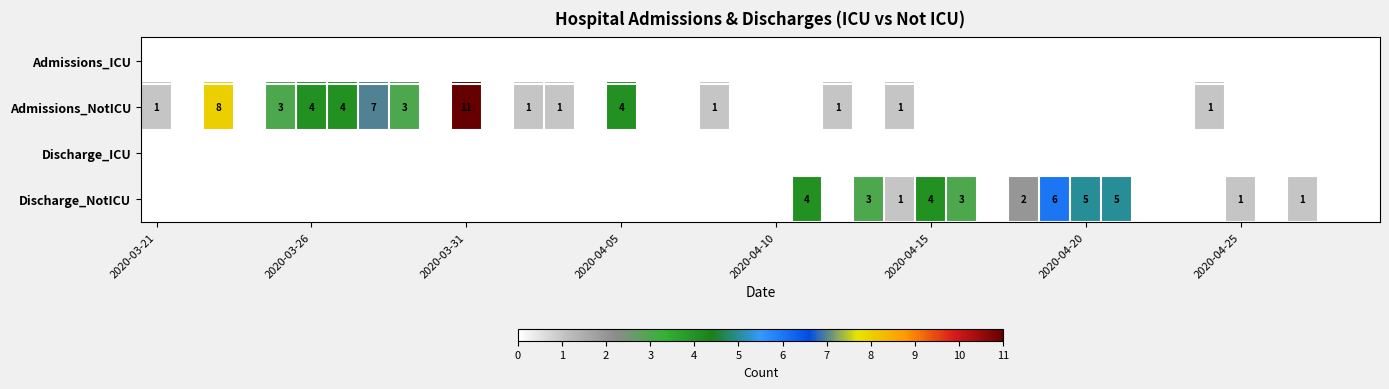

List the series in order of their peak value, highest first.

Admissions_NotICU, Discharge_NotICU, Admissions_ICU, Discharge_ICU